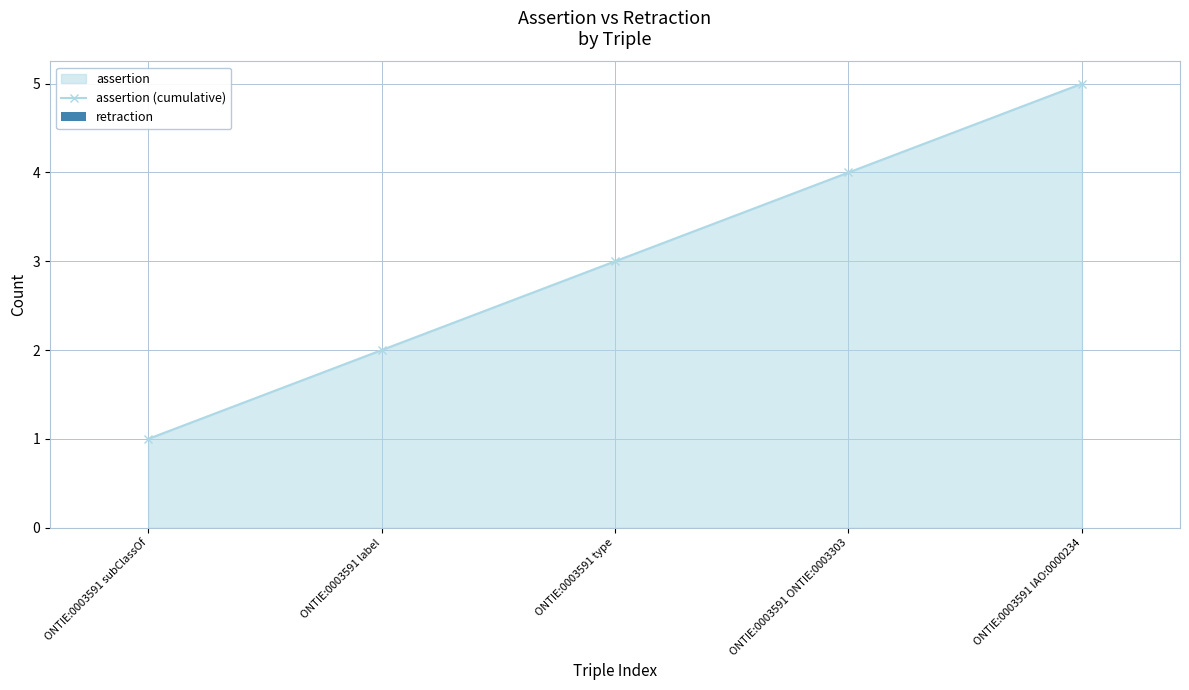

Rank the categories by value from lowest to highest.

ONTIE:0003591 subClassOf, ONTIE:0003591 label, ONTIE:0003591 type, ONTIE:0003591 ONTIE:0003303, ONTIE:0003591 IAO:0000234